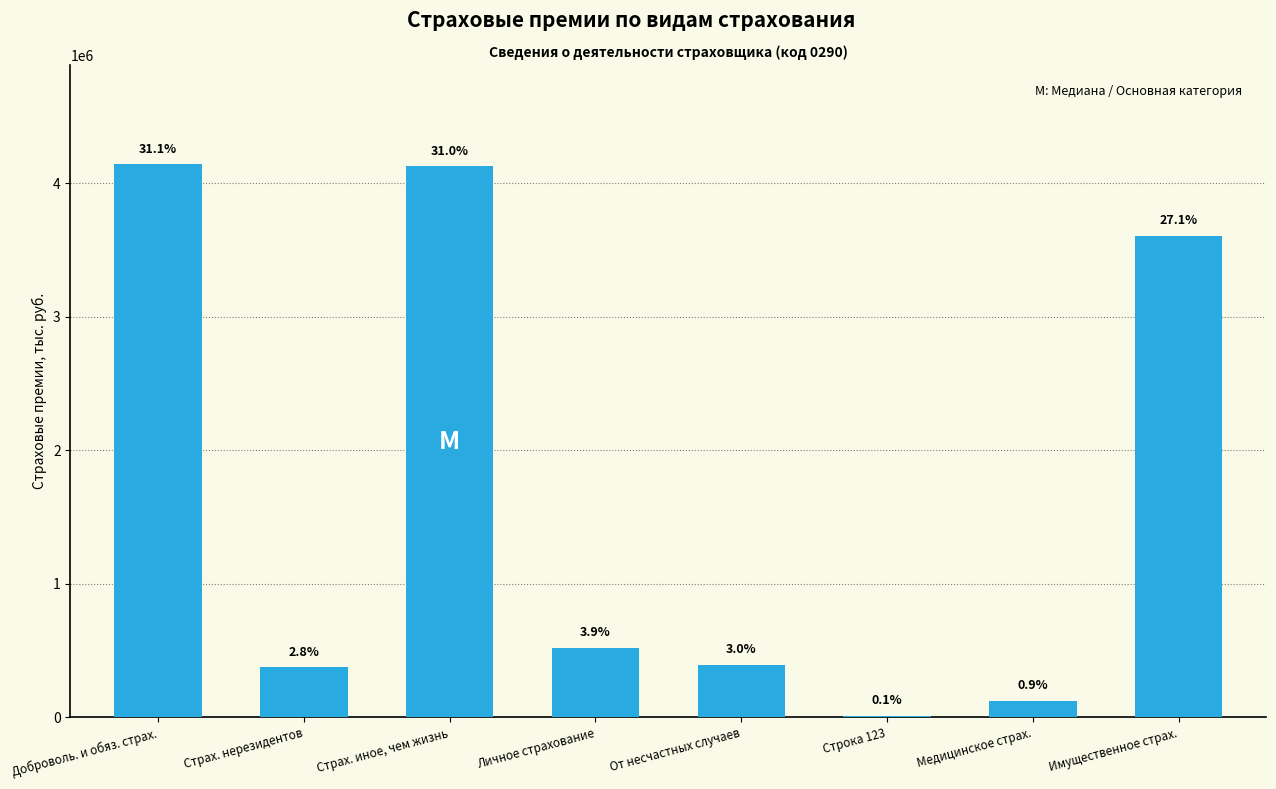

Is it true that the value at От несчастных случаев is 595484.9?

False